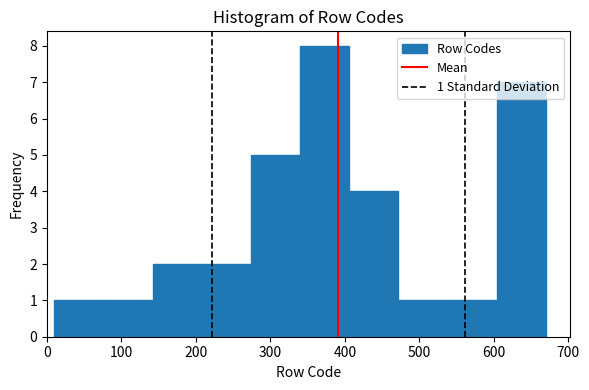

Over which range of the x-axis is the bar tallest?

340 to 406